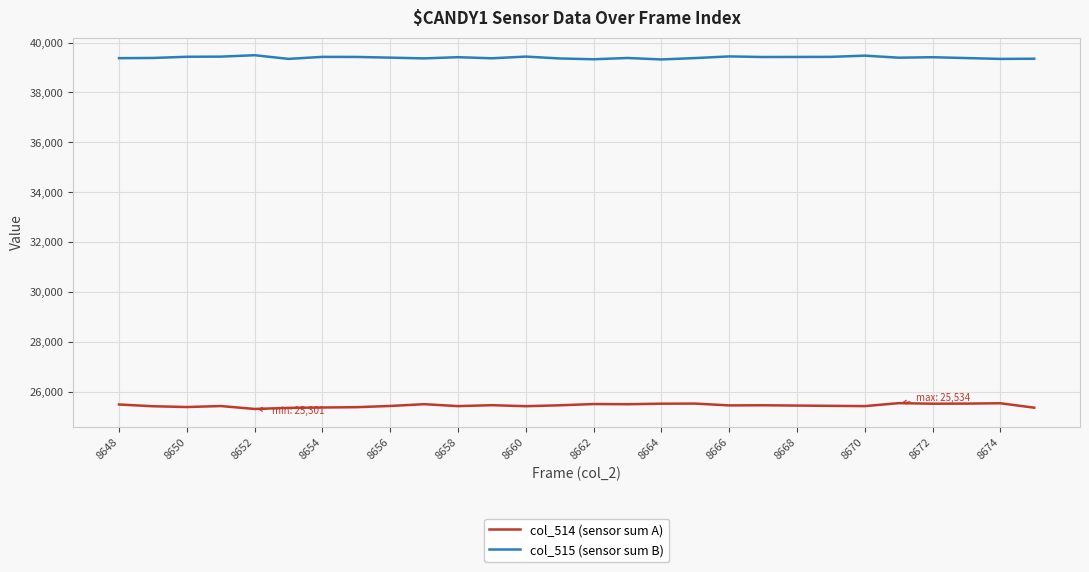

What is the average value of the col_515 (sensor sum B) series?

39397